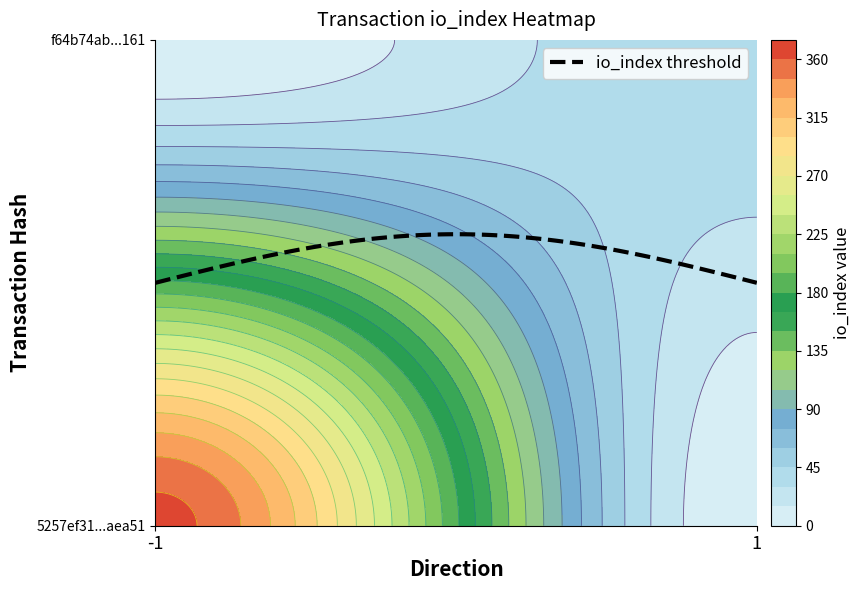

The value of 5257ef31829d7843554440fe6daf491030aea51 at direction is -1. True or false?

True